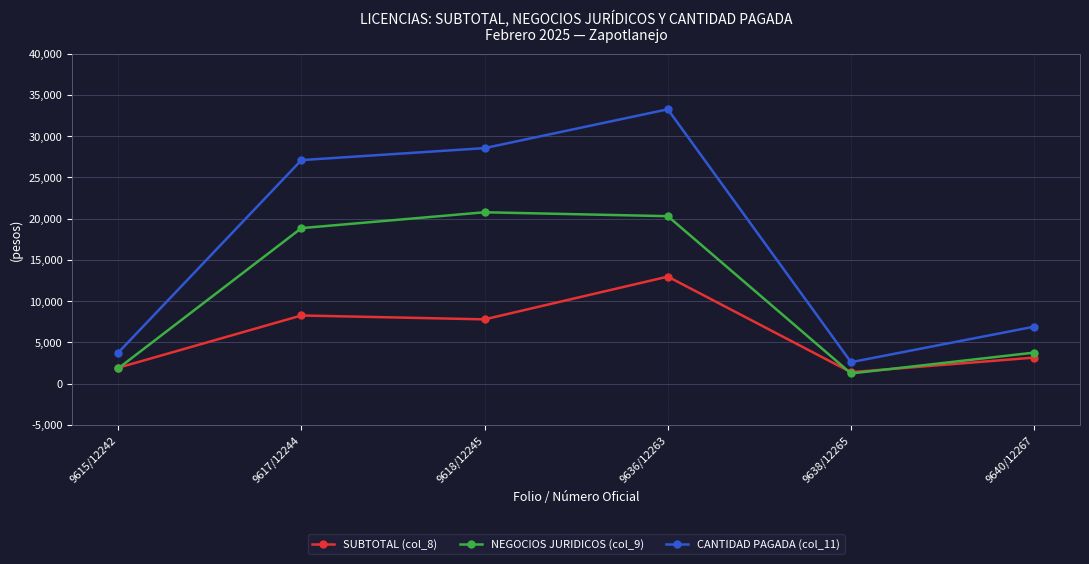

What is the total value across all series at 9638/12265?

5171.3